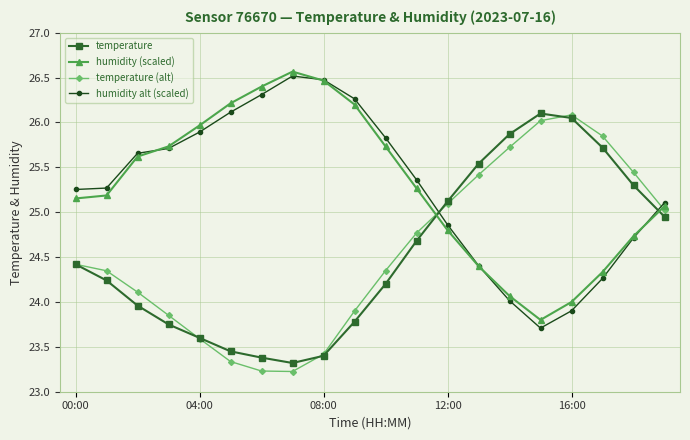

What is the minimum value for humidity alt (scaled)?

23.7